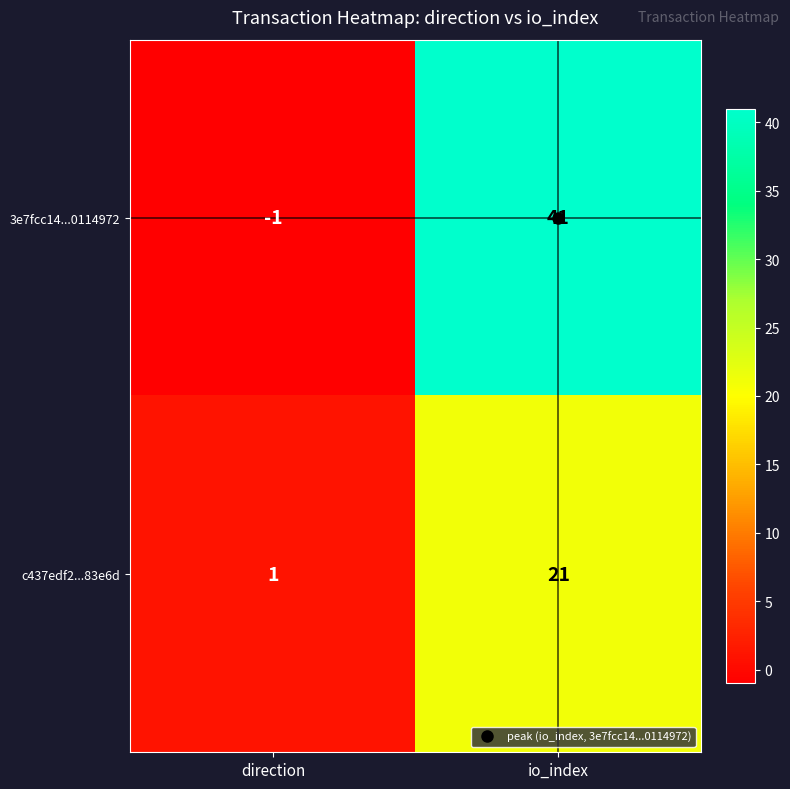

Count the number of data series in this chart.

2